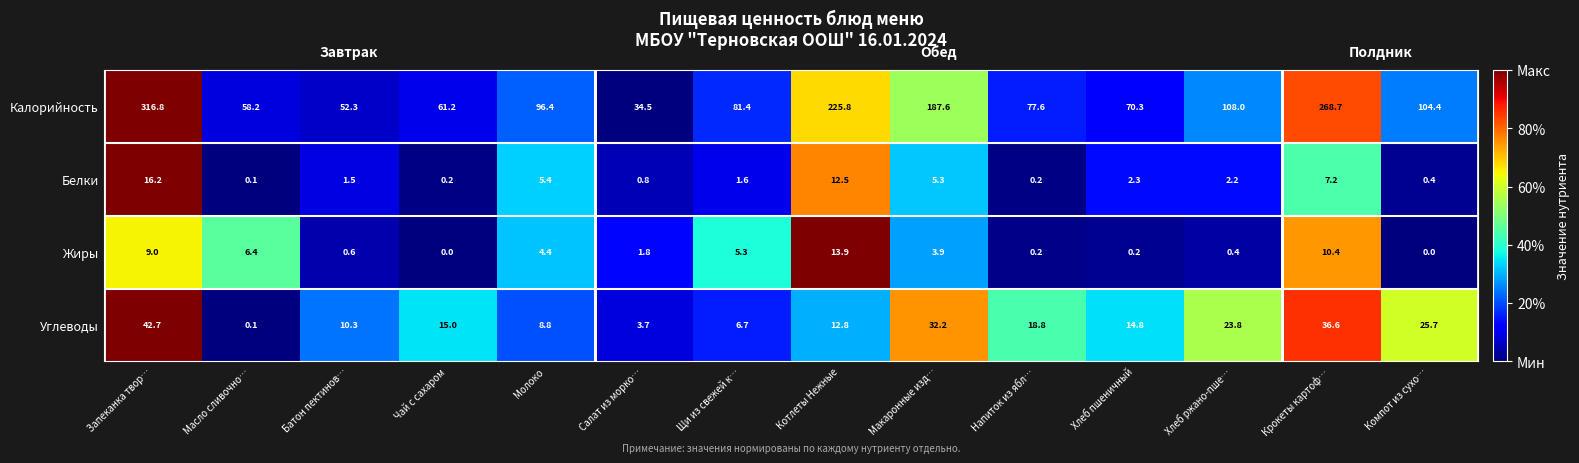

How many data points in Калорийность are above 96?

7